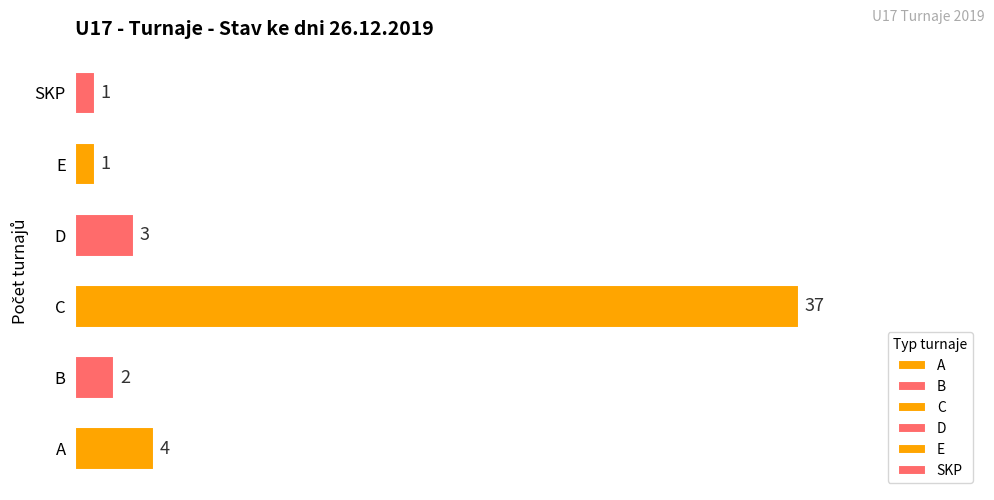

The value at A is 4. True or false?

True